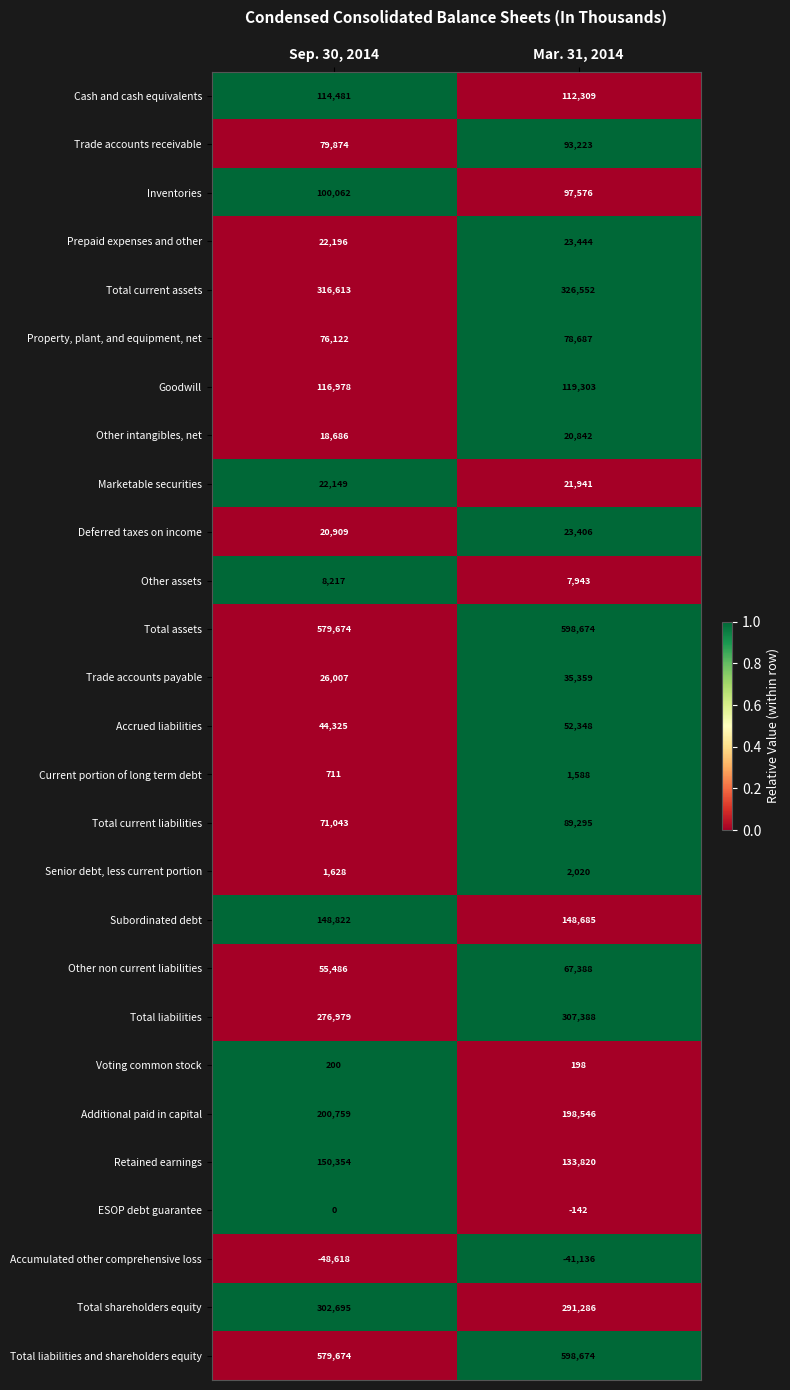

What is the greatest value displayed?

598674